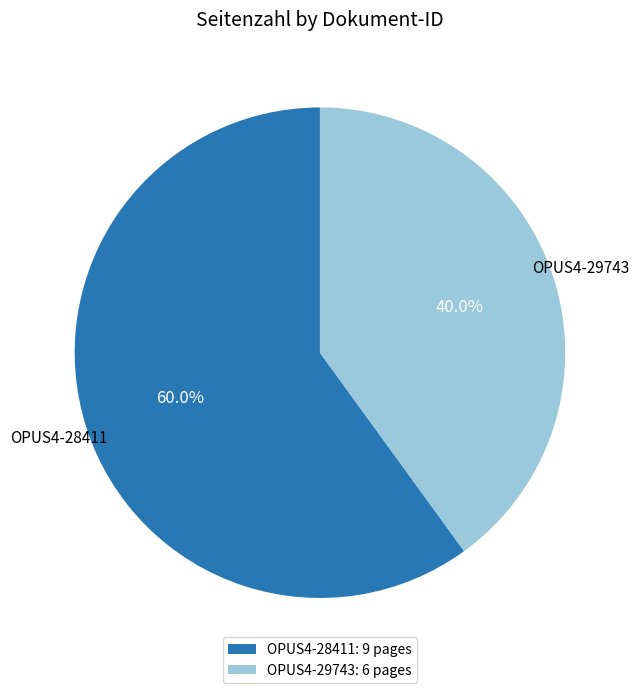

Between OPUS4-28411 and OPUS4-29743, which is larger?

OPUS4-28411